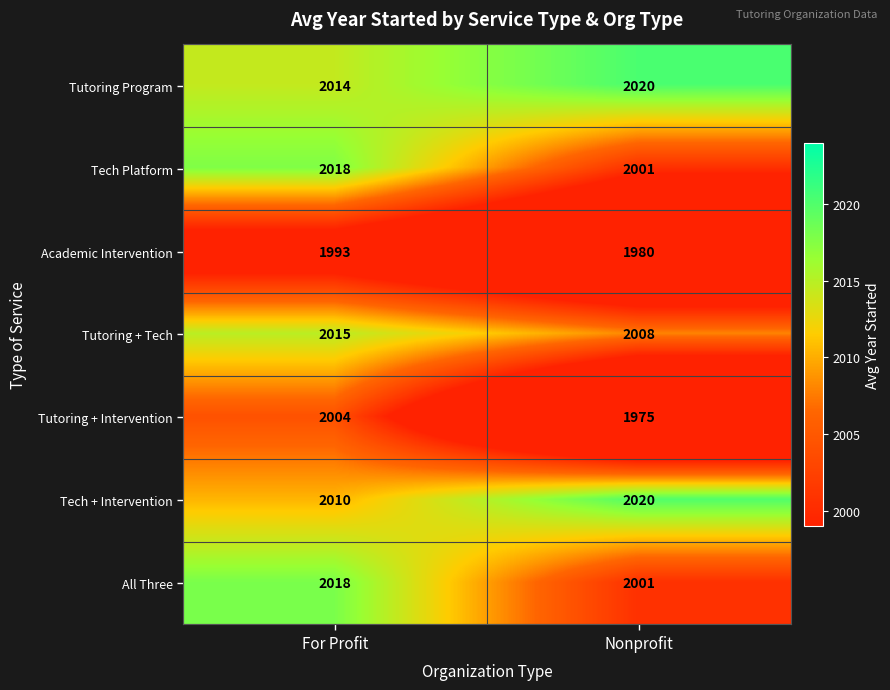

Count the number of data series in this chart.

7